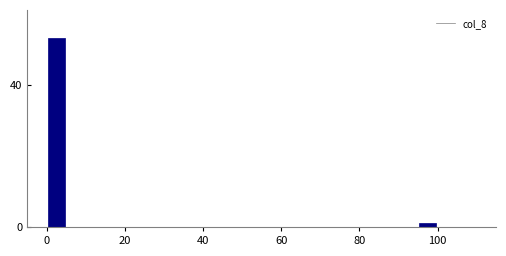

Around what value on the x-axis is the tallest bar? Give the approximate position of its centre, as read against the axis.

2